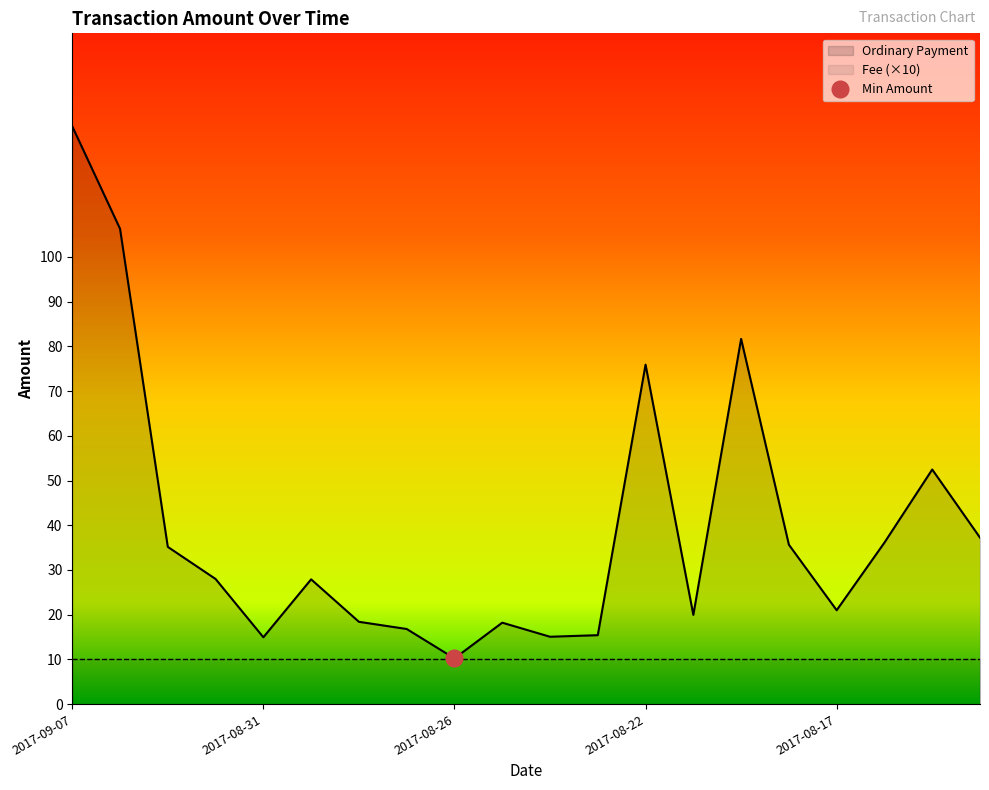

True or false: Ordinary Payment has a value of 28.1 at 2017-08-22.

False